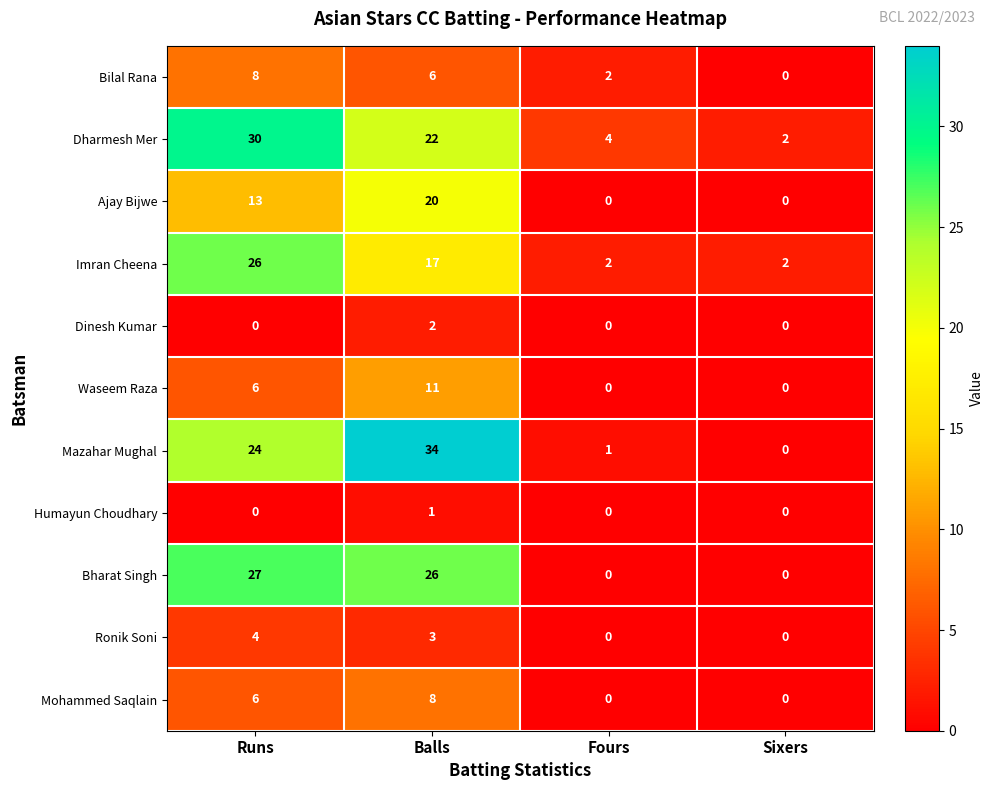

Which category has the highest value across all series?

Balls